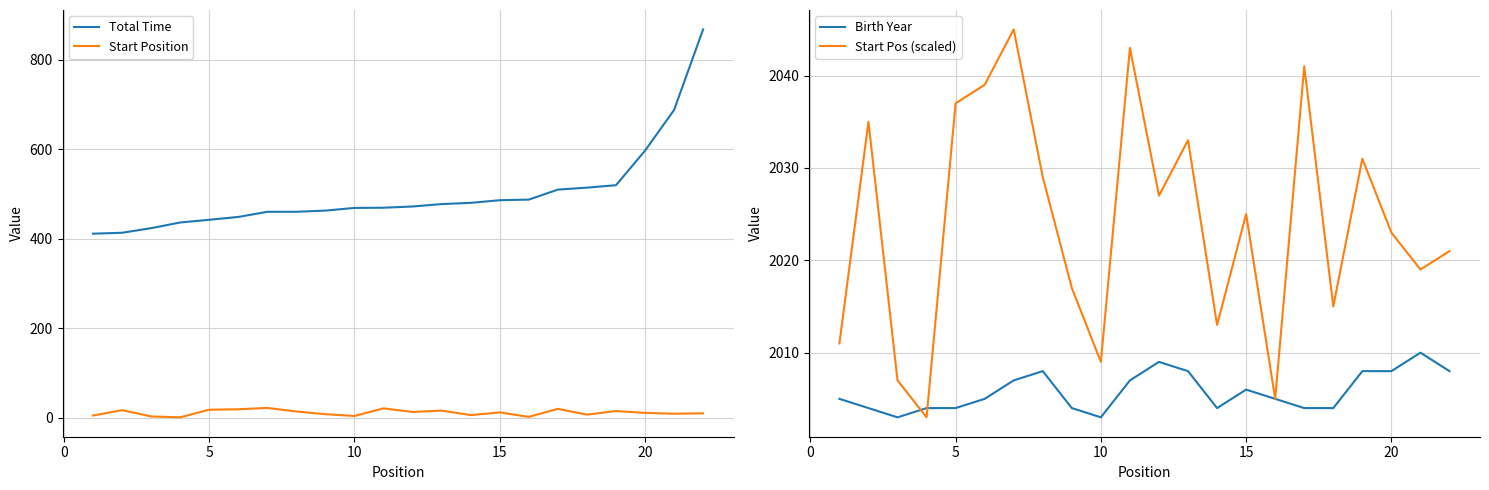

List the series in order of their peak value, highest first.

Start Pos (scaled), Birth Year, Total Time, Start Position